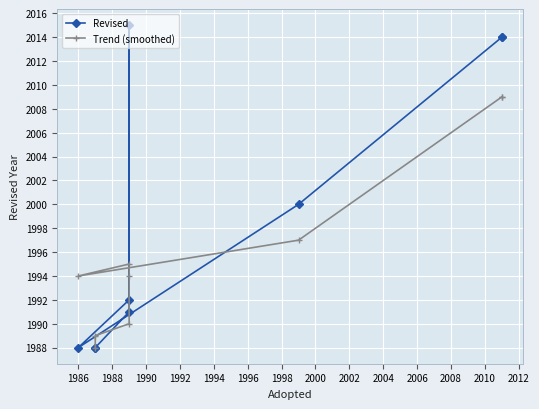

What is the lowest value of the Trend (smoothed) series?

1988